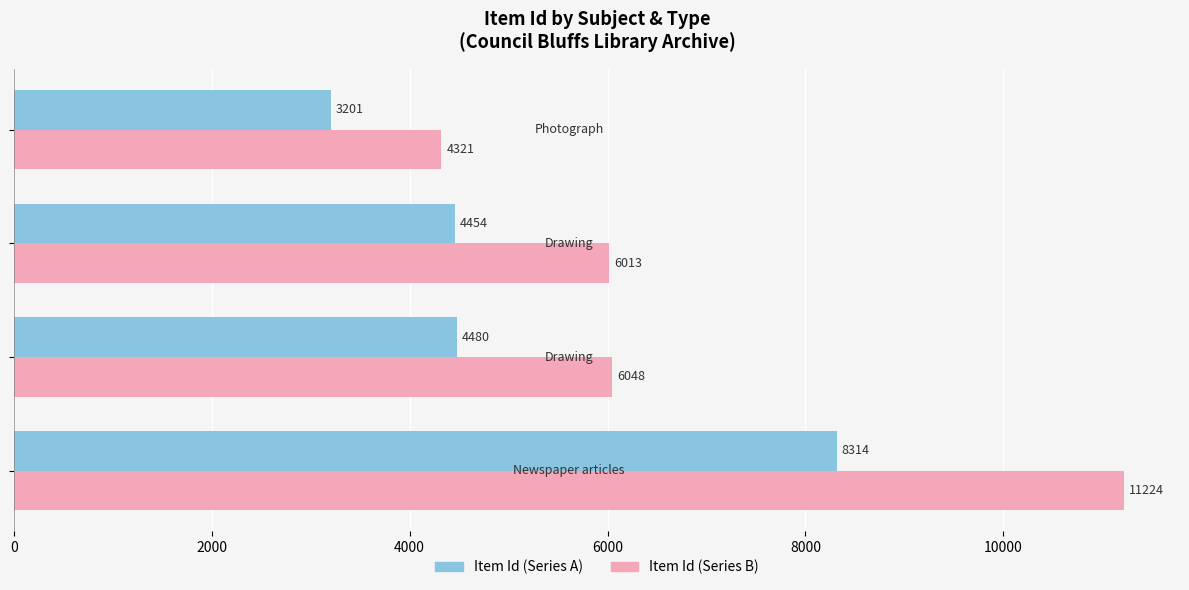

What is the sum of all Item Id (Series B) values?

27606.2